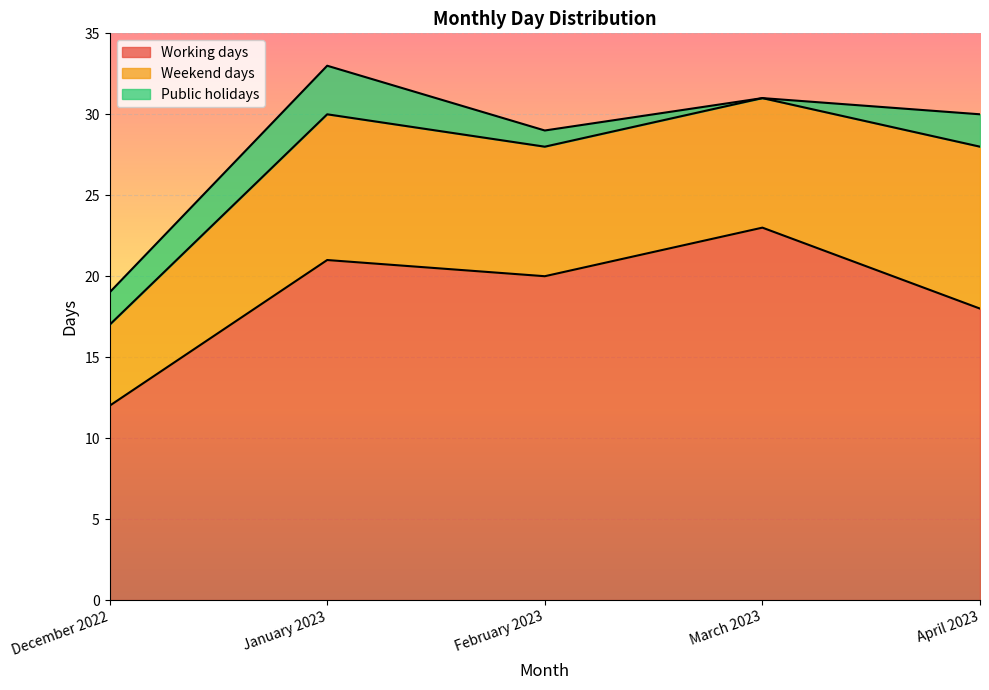

At which category does Working days reach its first local peak?

January 2023